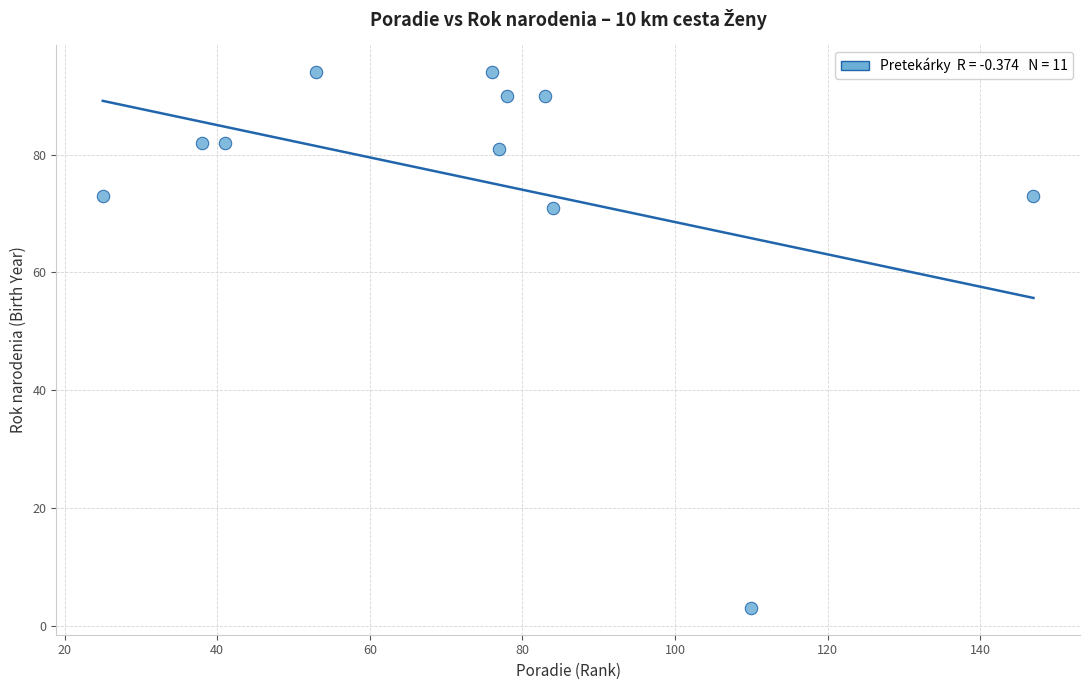

What Y value in the scatter plot is closest to 48?

71